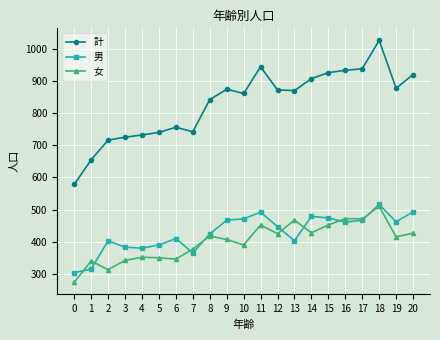

Which series has the largest range (max minus min)?

計